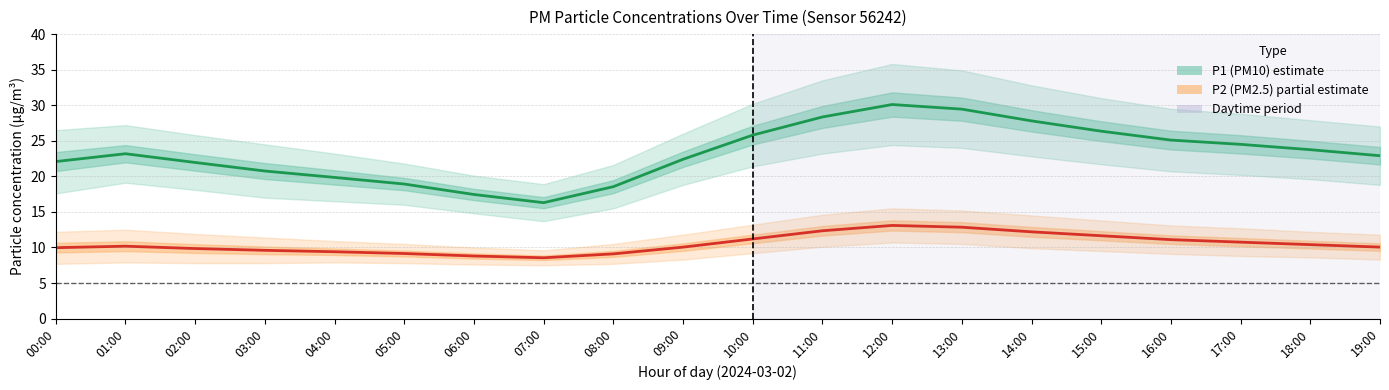

What is the sum of the P2 (PM2.5) values at 04:00 and 15:00?

21.1